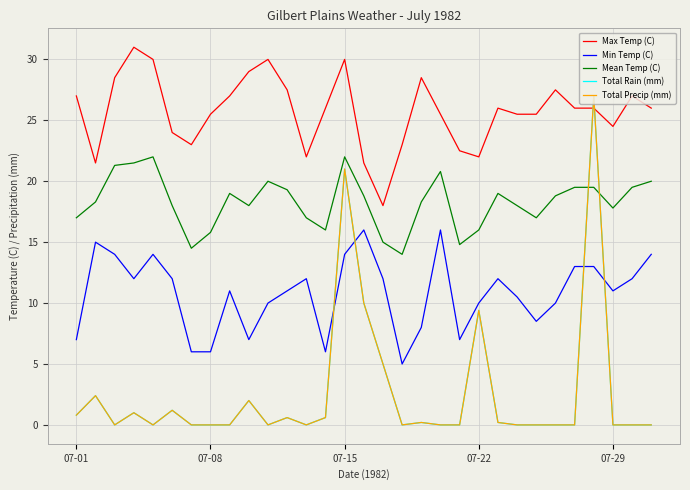

Does the chart have visible grid lines?

Yes